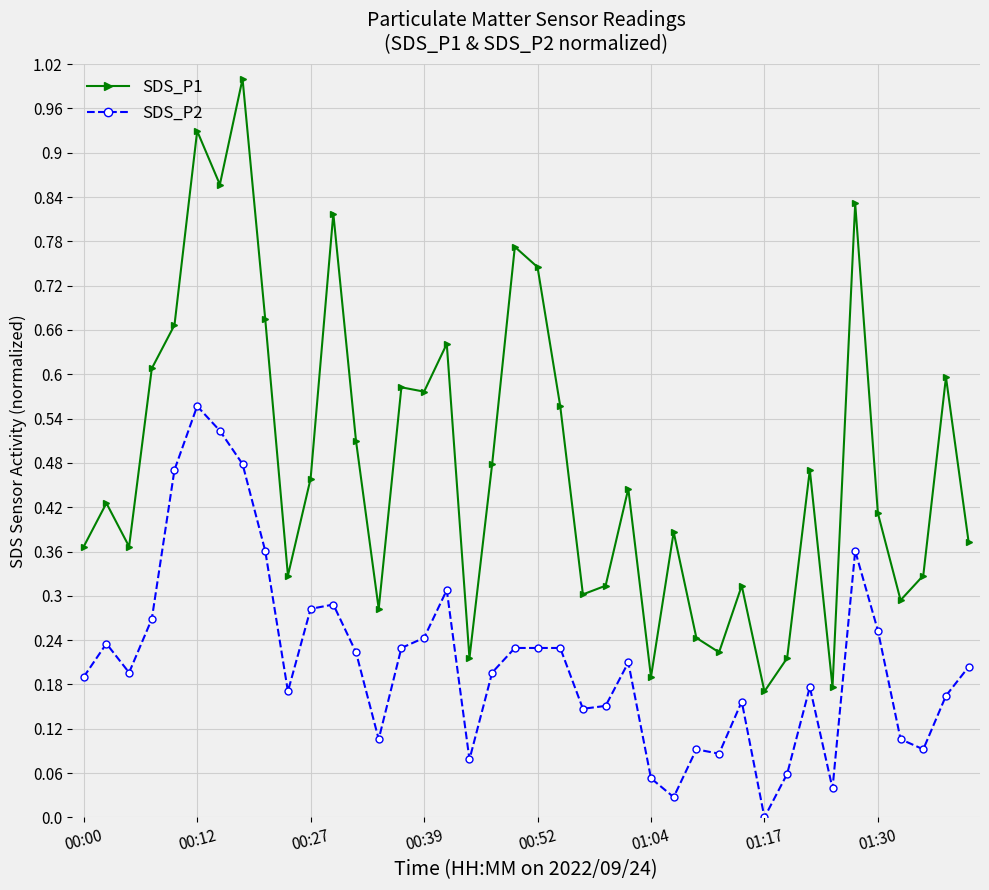

List the series in order of their peak value, lowest first.

SDS_P2, SDS_P1